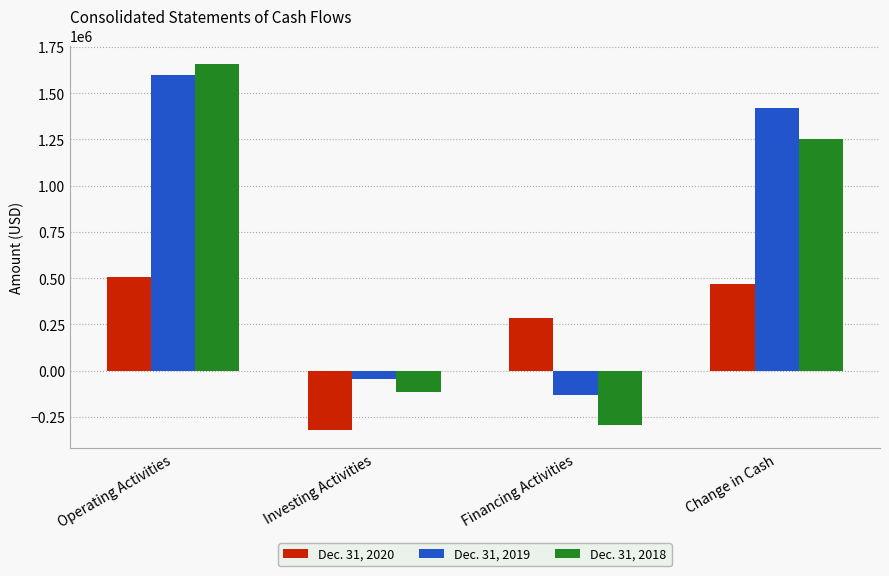

True or false: Dec. 31, 2020 has a value of -422055 at Investing Activities.

False